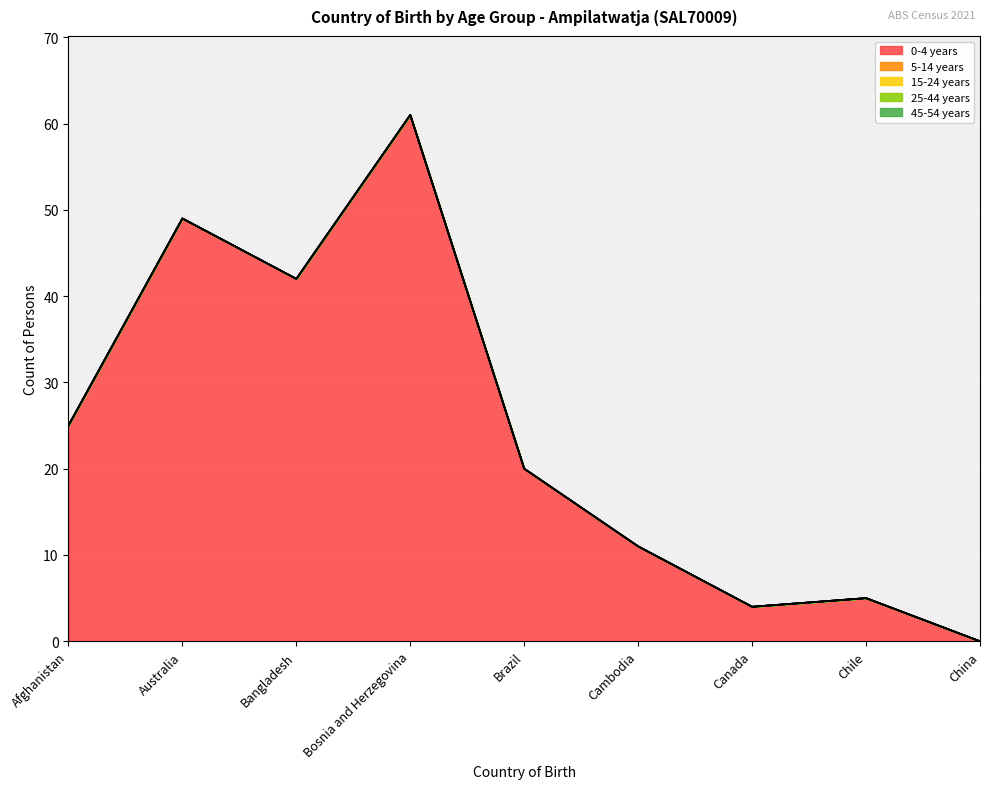

Reading left to right, extract all data points from this chart.

0-4 years: Afghanistan=25	Australia=49	Bangladesh=42	Bosnia and Herzegovina=61	Brazil=20	Cambodia=11	Canada=4	Chile=5	China=0
5-14 years: Afghanistan=0	Australia=0	Bangladesh=0	Bosnia and Herzegovina=0	Brazil=0	Cambodia=0	Canada=0	Chile=0	China=0
15-24 years: Afghanistan=0	Australia=0	Bangladesh=0	Bosnia and Herzegovina=0	Brazil=0	Cambodia=0	Canada=0	Chile=0	China=0
25-44 years: Afghanistan=0	Australia=0	Bangladesh=0	Bosnia and Herzegovina=0	Brazil=0	Cambodia=0	Canada=0	Chile=0	China=0
45-54 years: Afghanistan=0	Australia=0	Bangladesh=0	Bosnia and Herzegovina=0	Brazil=0	Cambodia=0	Canada=0	Chile=0	China=0